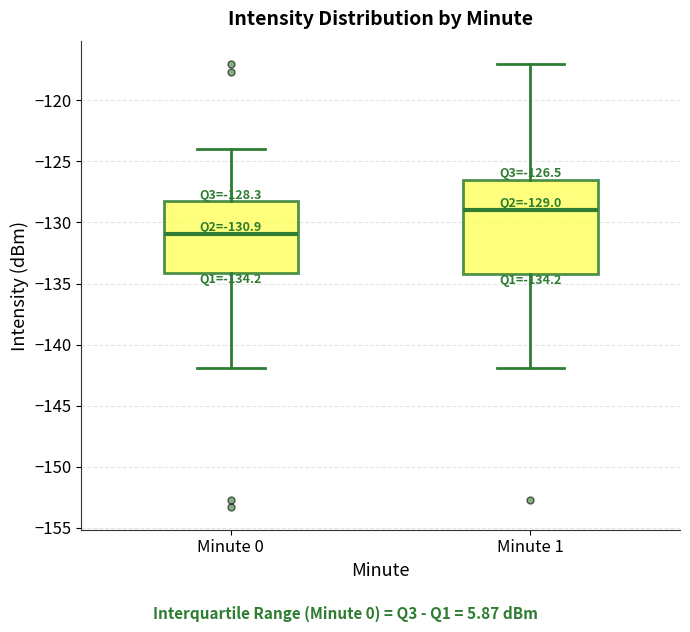

Which box has the lowest median line?

Minute 0